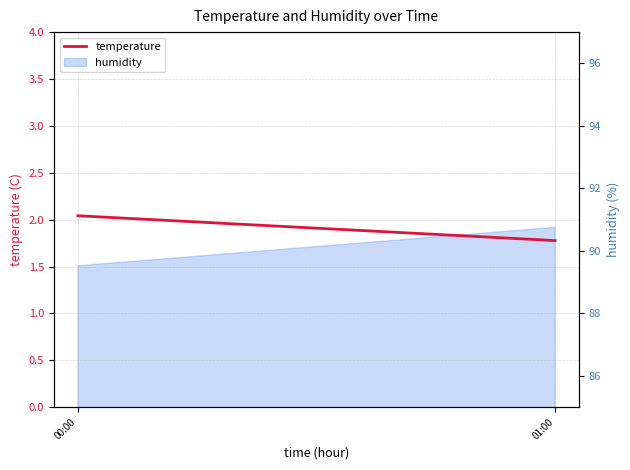

What is the approximate value at 01:00?

1.8